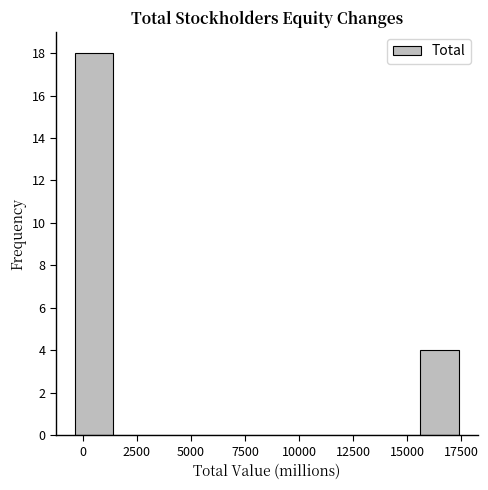

Around what value on the x-axis is the tallest bar? Give the approximate position of its centre, as read against the axis.

500